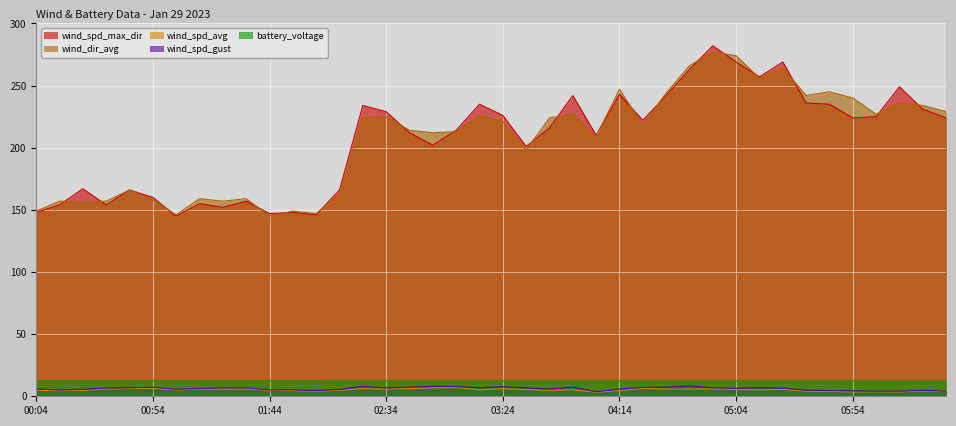

What is the difference between the maximum and minimum values in the wind_spd_gust series?

4.7